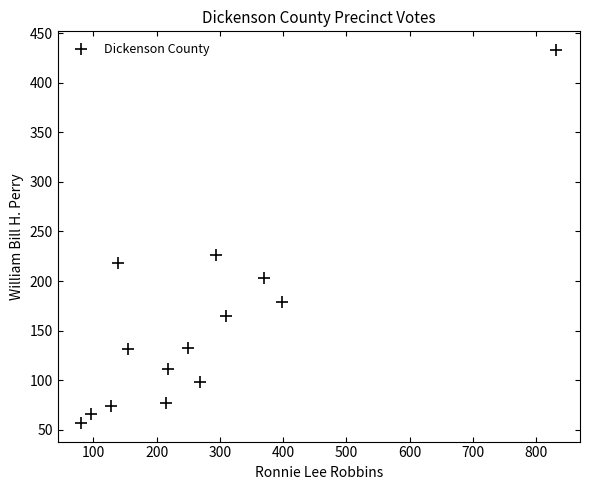

What Y value in the scatter plot is closest to 245?

226